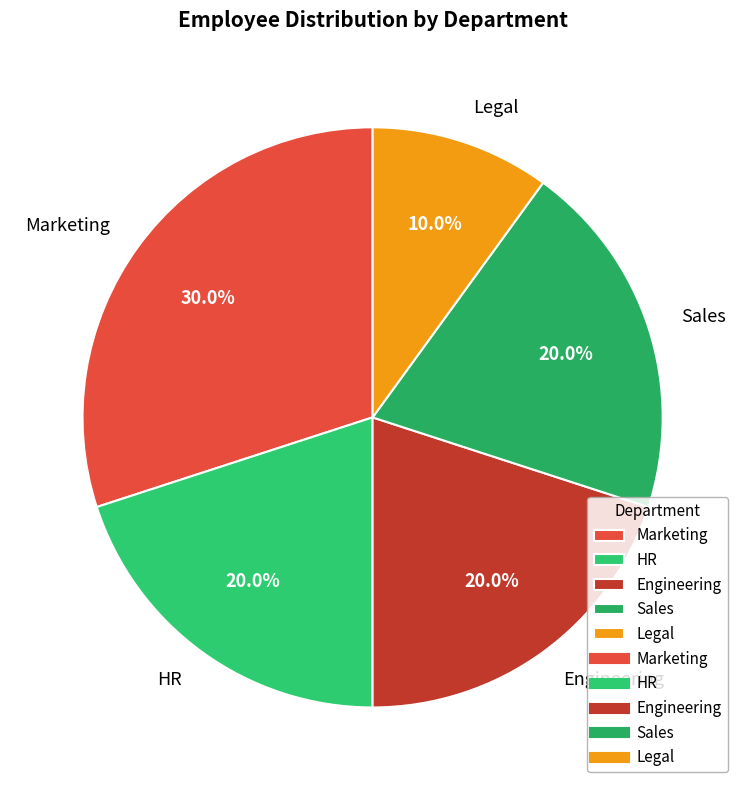

What is the ratio of the value at HR to the value at Marketing?

0.7